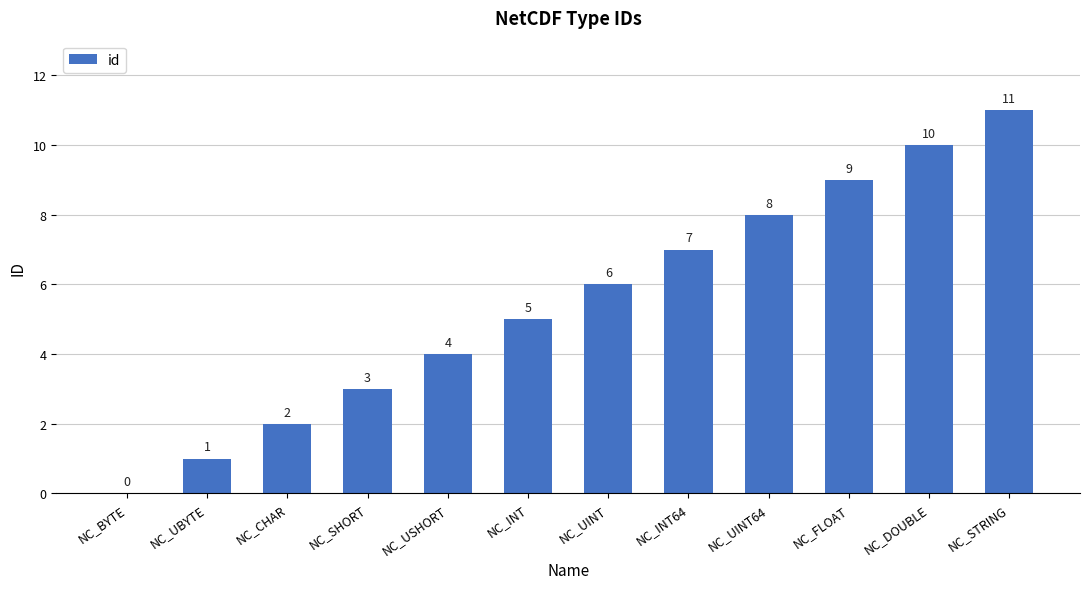

What is the sum of all values?

66